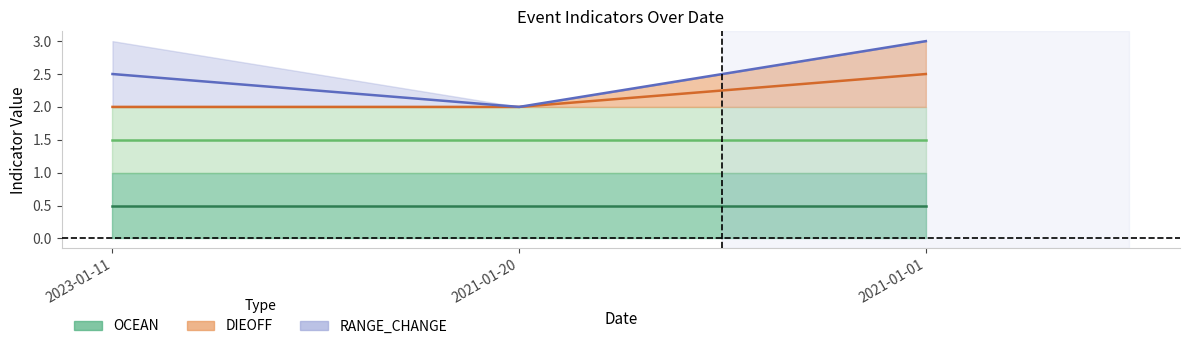

Rank the categories by RANGE_CHANGE (mid) value from lowest to highest.

2021-01-20, 2023-01-11, 2021-01-01